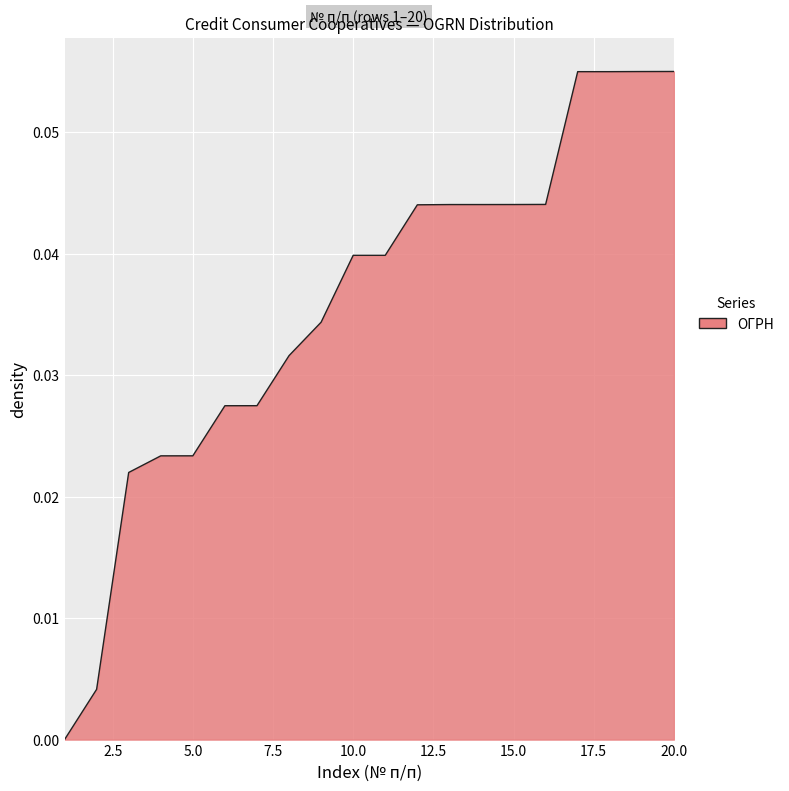

How many lines are shown in the chart?

1